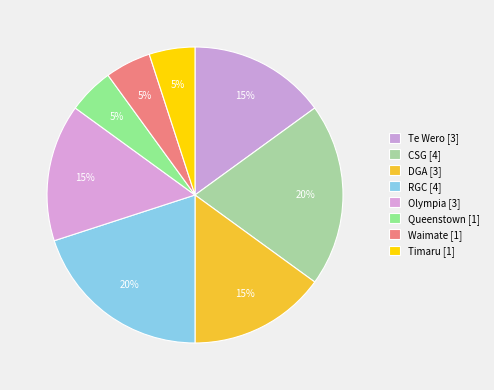

Is CSG the majority of the pie?

No